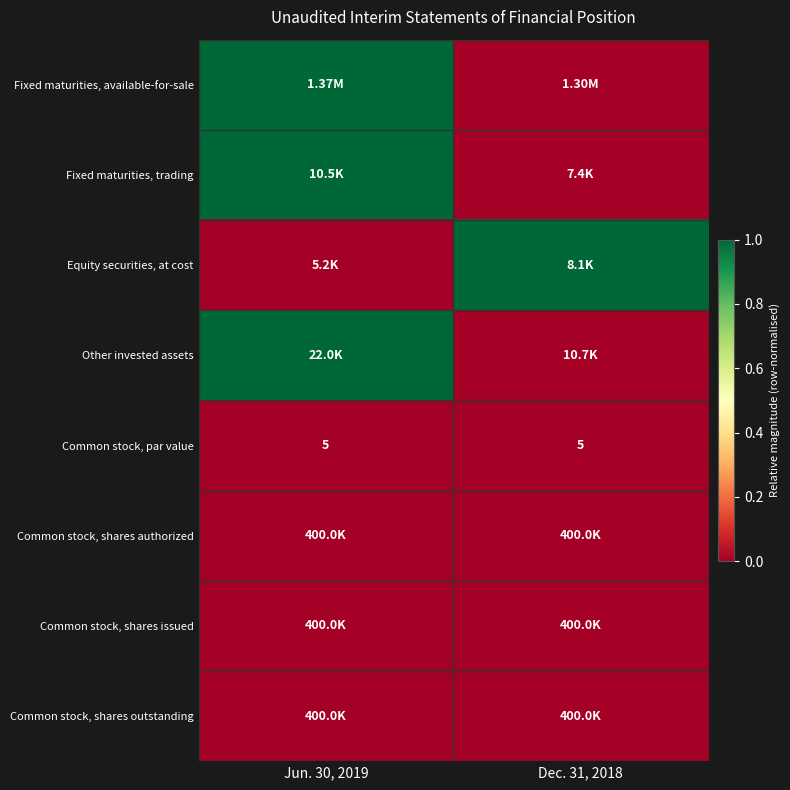

Which label corresponds to the largest value in the chart?

Jun. 30, 2019